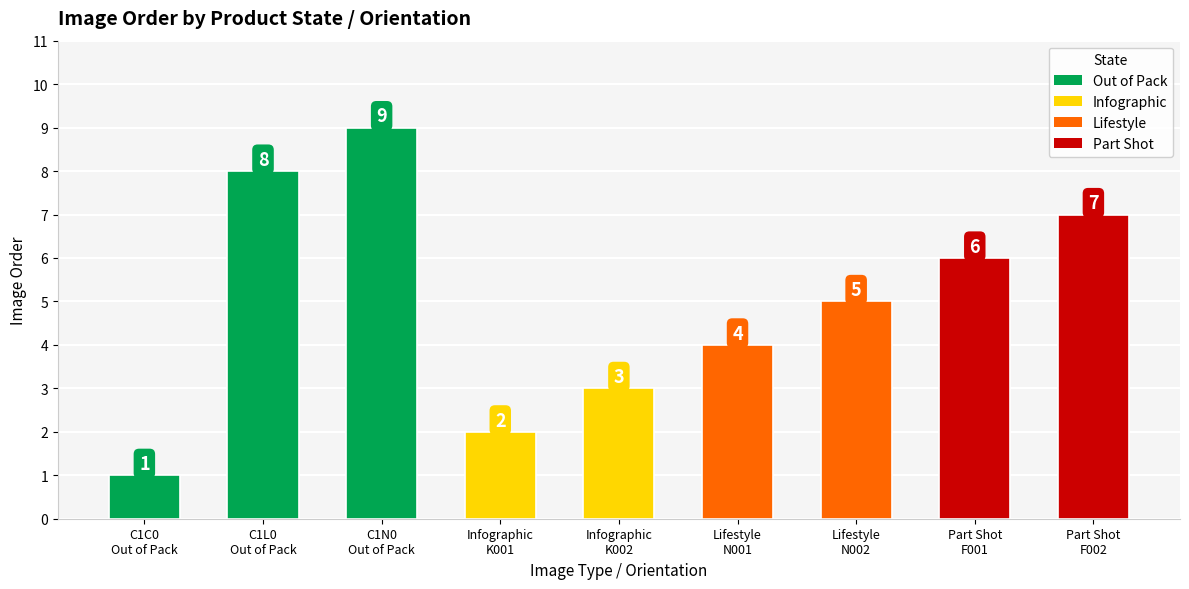

What is the maximum value shown in the chart?

9